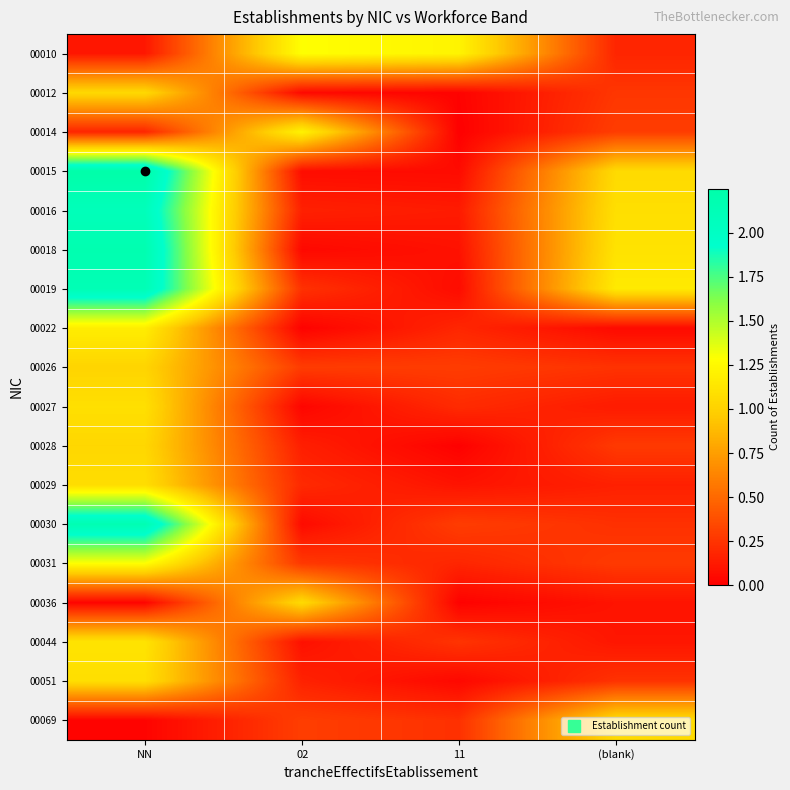

Count the number of categories in the chart.

4